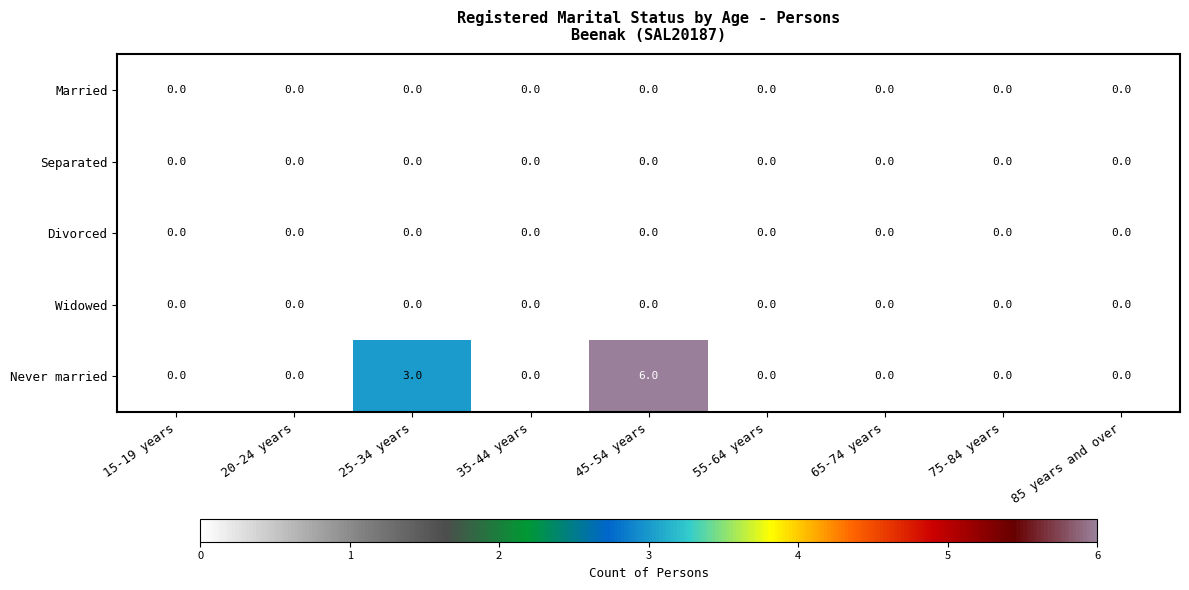

At which category is the sum across all series the highest?

45-54 years